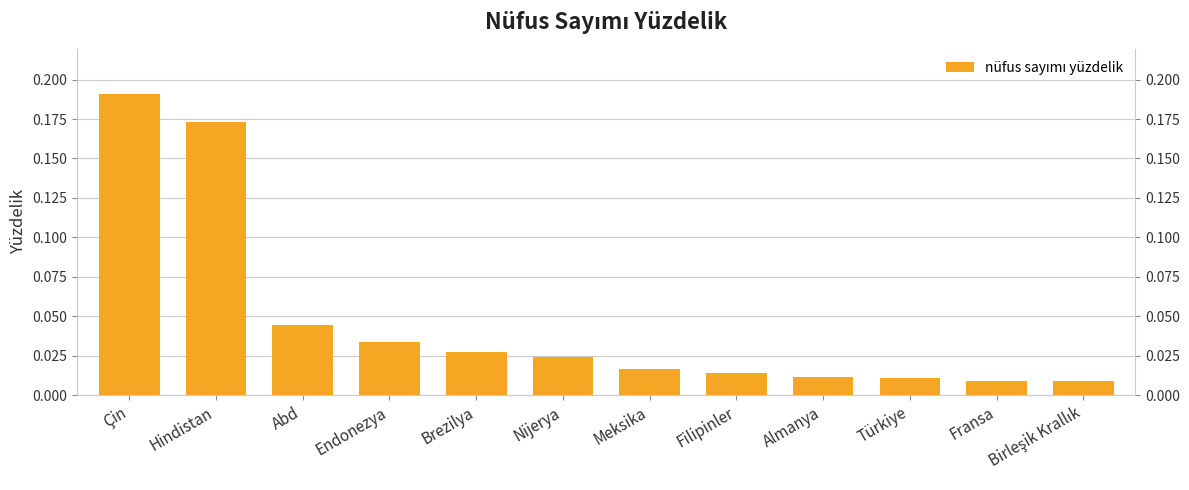

Is it true that the value at Türkiye is 0.0?

True